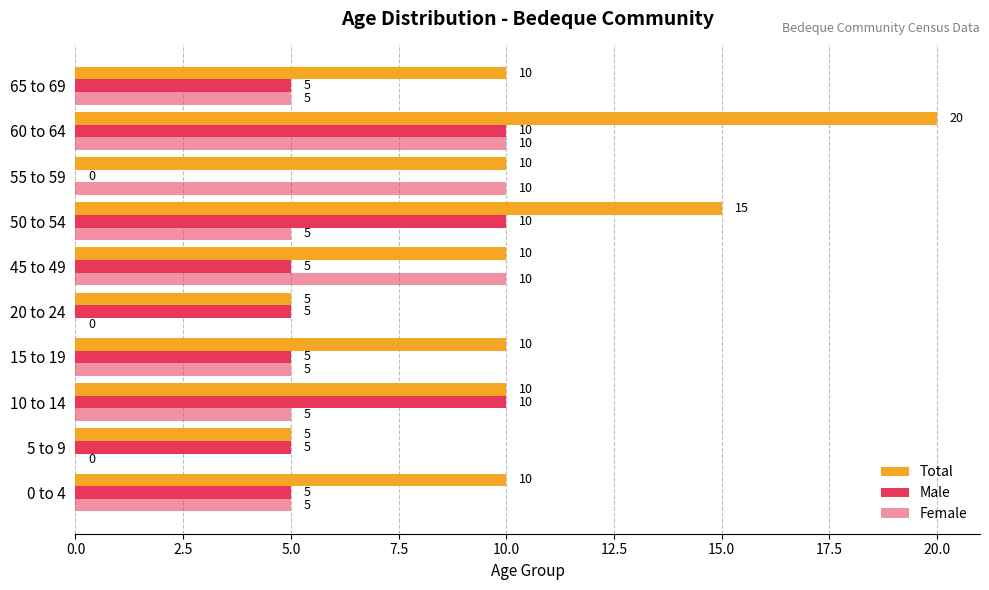

How many categories are shown in the chart?

10